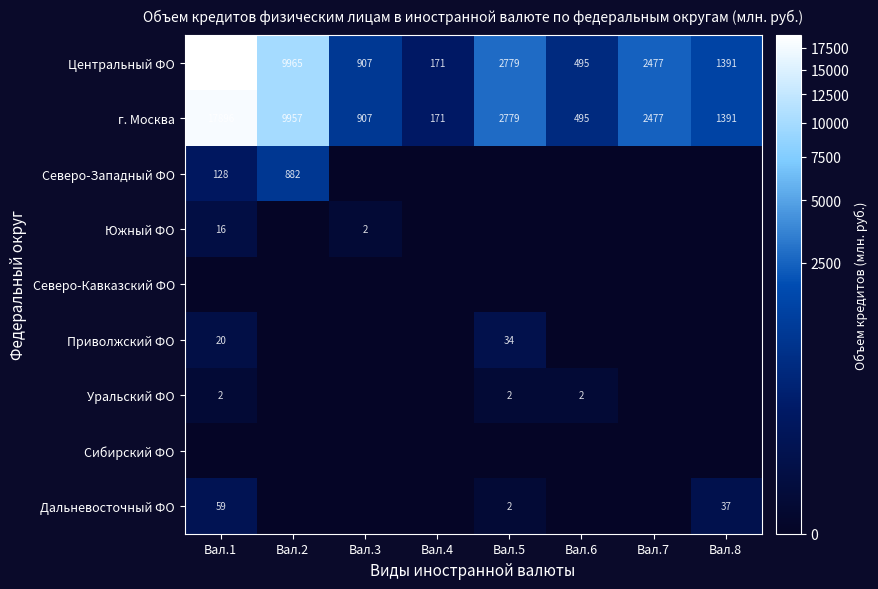

What is the sum of the Центральный ФО values at Вал.5 and Вал.4?

2950